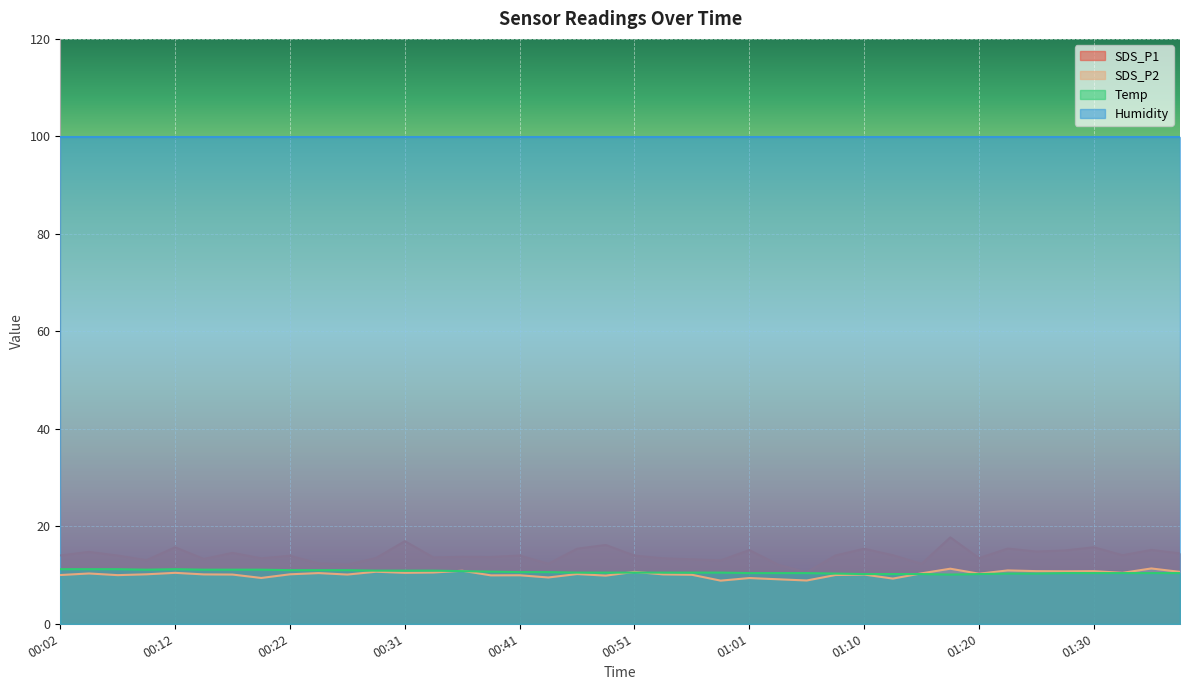

Which series has the widest spread of values?

SDS_P1